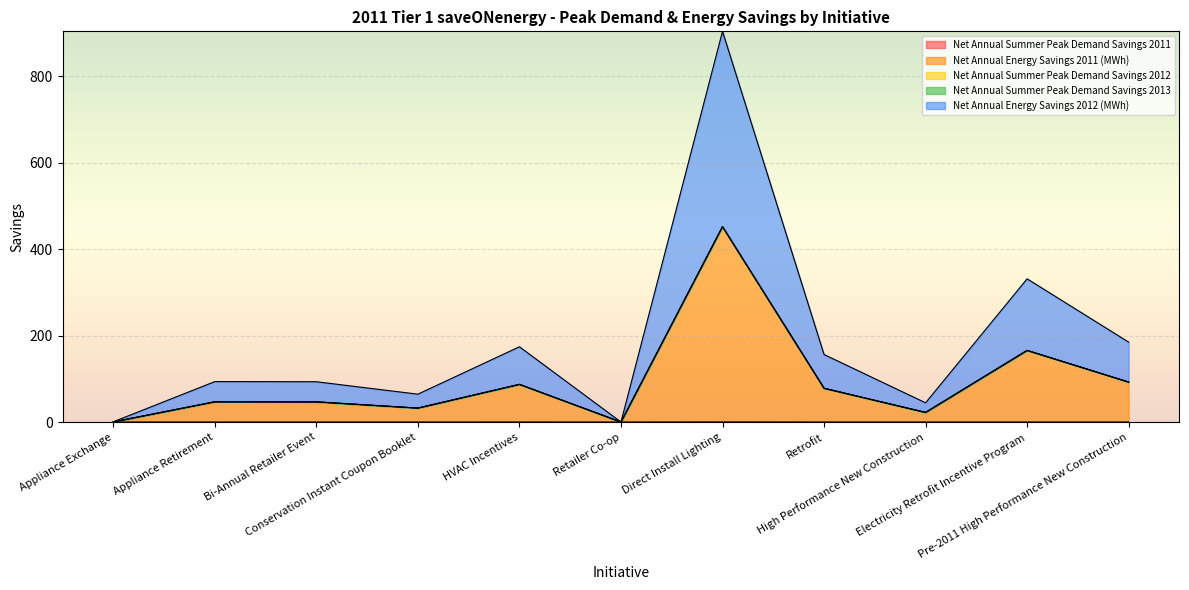

Between Retrofit and High Performance New Construction, which series saw the biggest shift?

Net Annual Energy Savings 2012 (MWh)